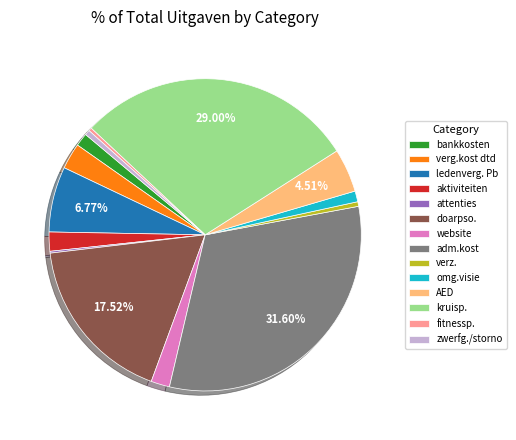

Which has a higher value, verg.kost dtd or ledenverg. Pb?

ledenverg. Pb